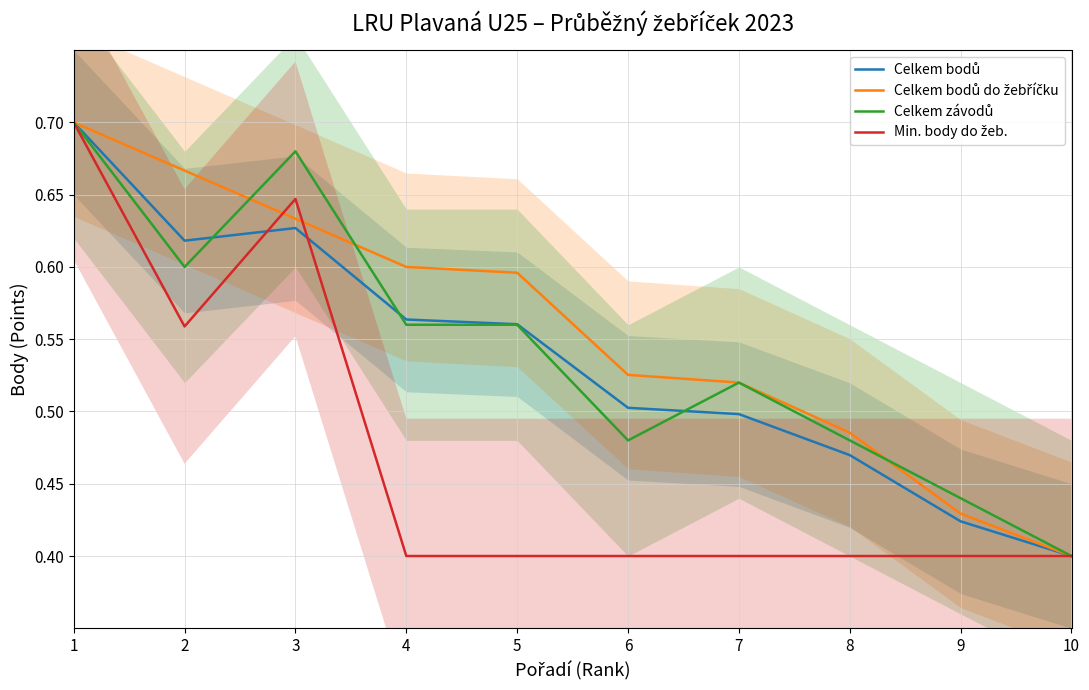

Count the Celkem závodů values in the range 0 to 1.

10